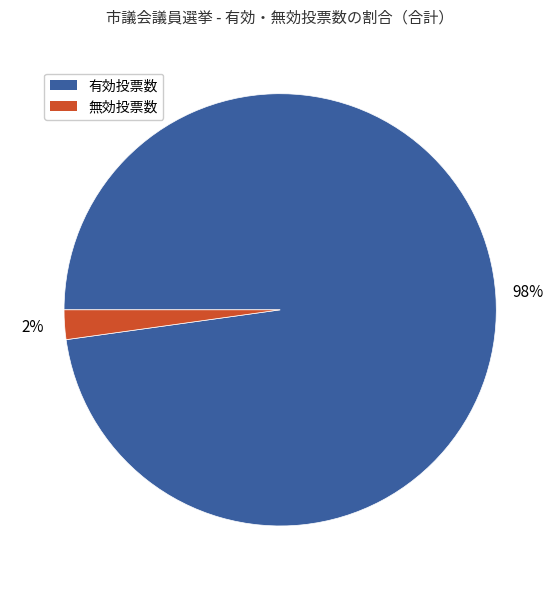

Is the sum of 有効投票数 and 無効投票数 greater than half?

Yes